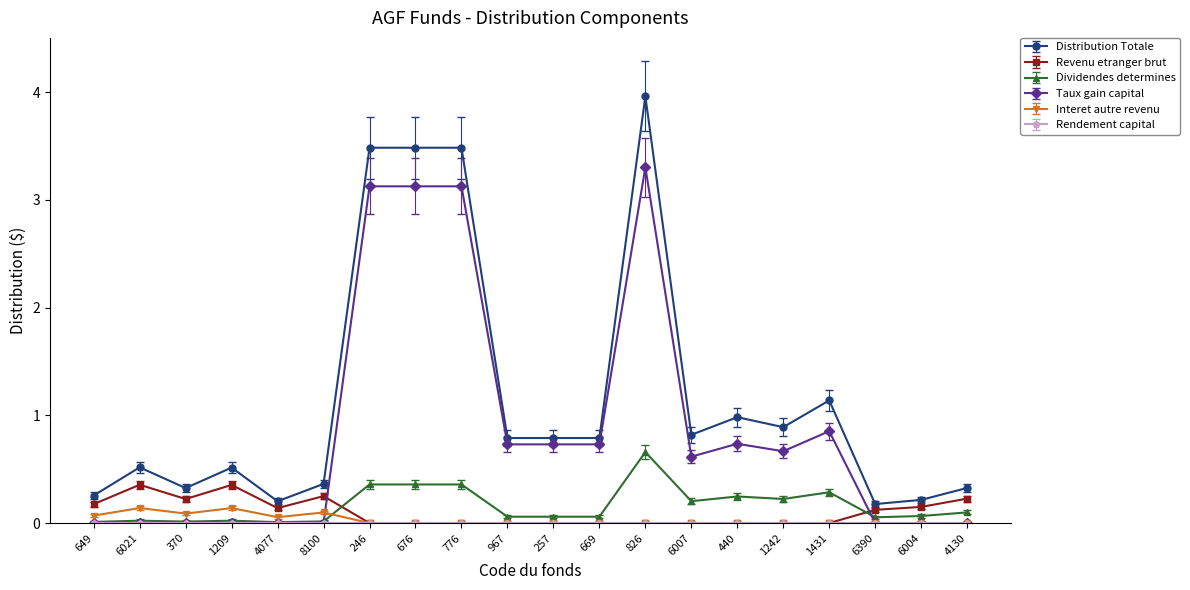

At which category does Distribution Totale reach its first local valley?

370